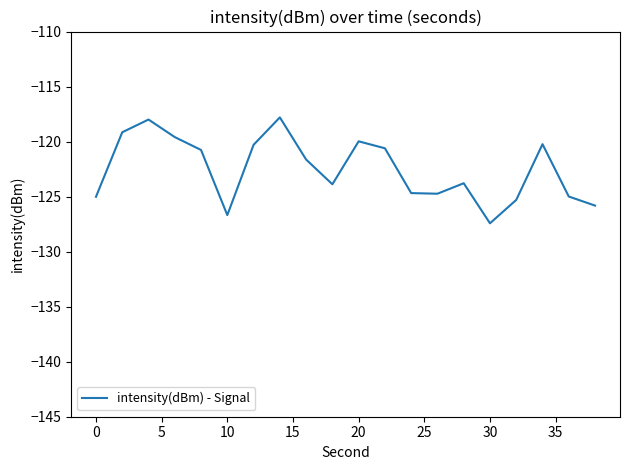

What is the minimum value shown in the chart?

-127.4